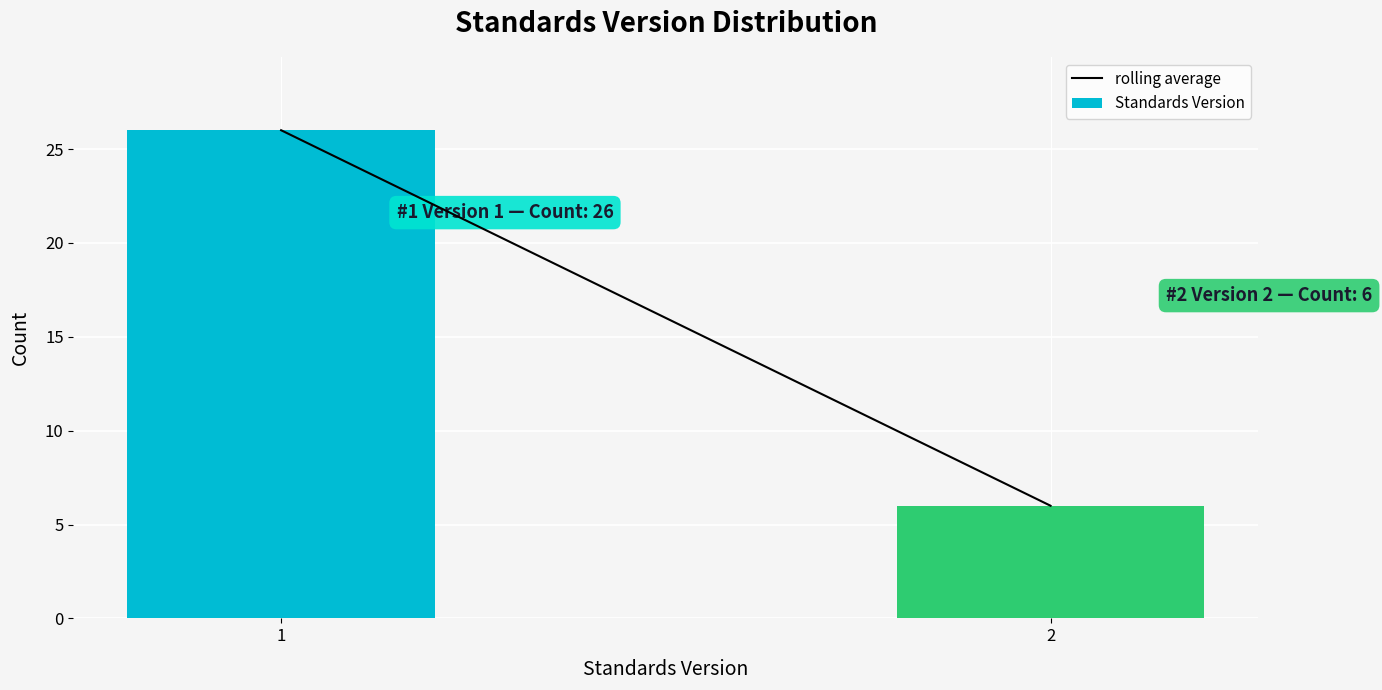

Reading left to right, list all the values displayed in this chart.

1=26	2=6